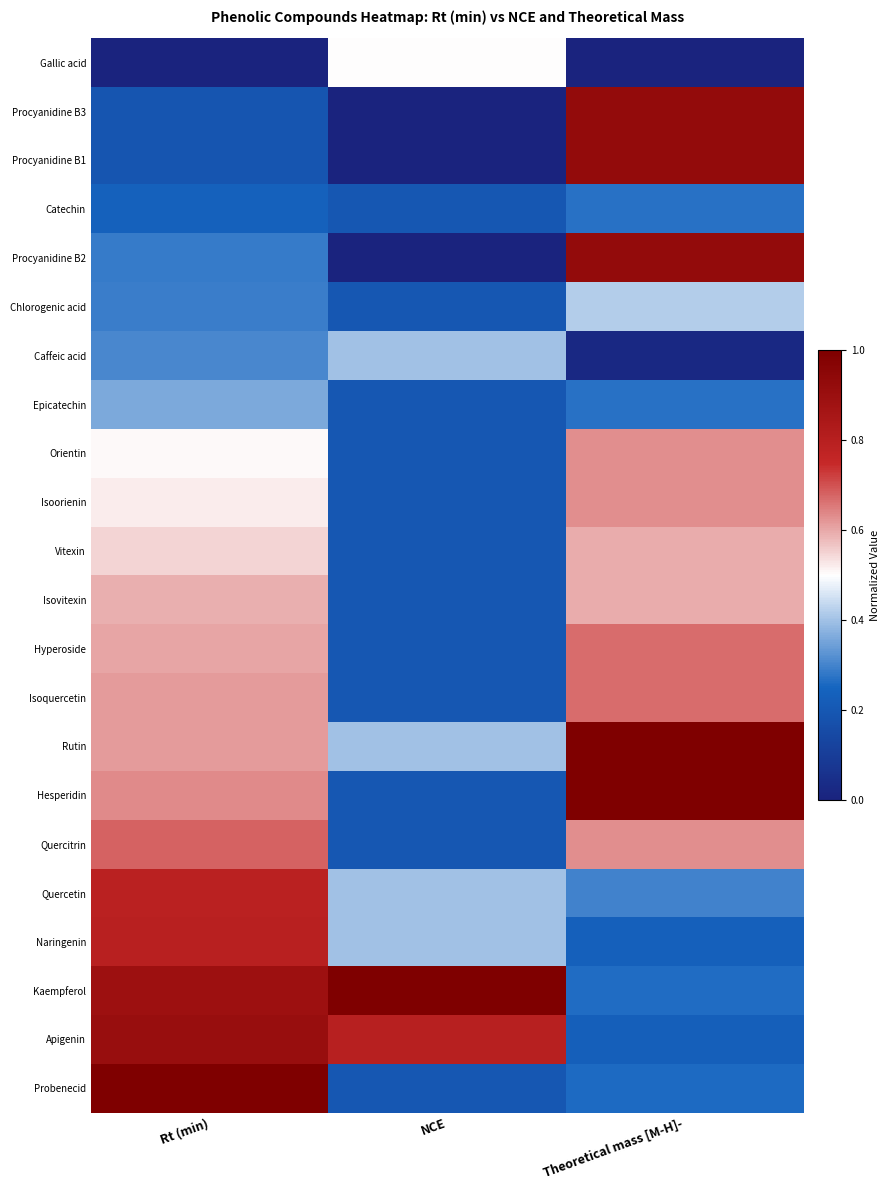

Which category has the lowest value across all series?

Rt (min)